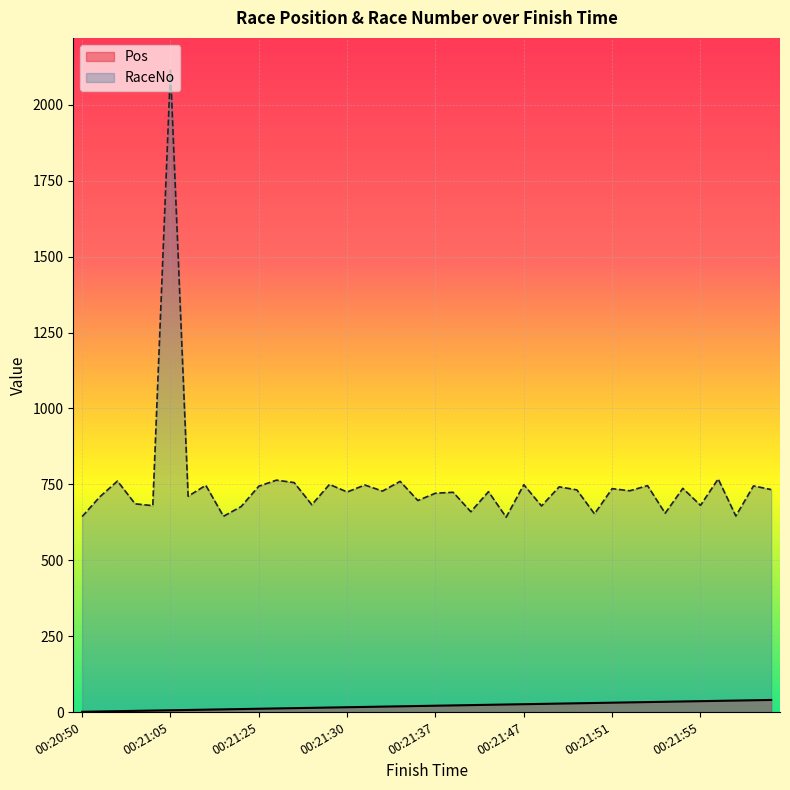

At 9, list the series in order from largest to smallest.

RaceNo, Pos